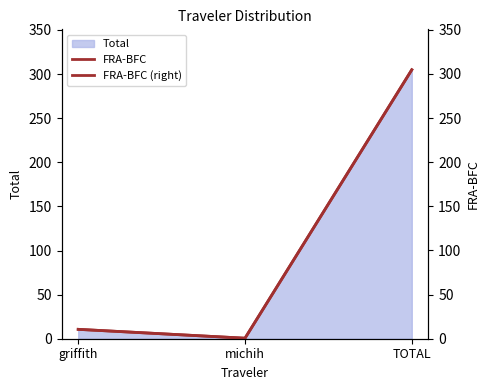

Reading left to right, transcribe all the data shown in this chart.

FRA-BFC: 10.6	0.6	304.8
FRA-BFC (right): 10.6	0.6	304.8